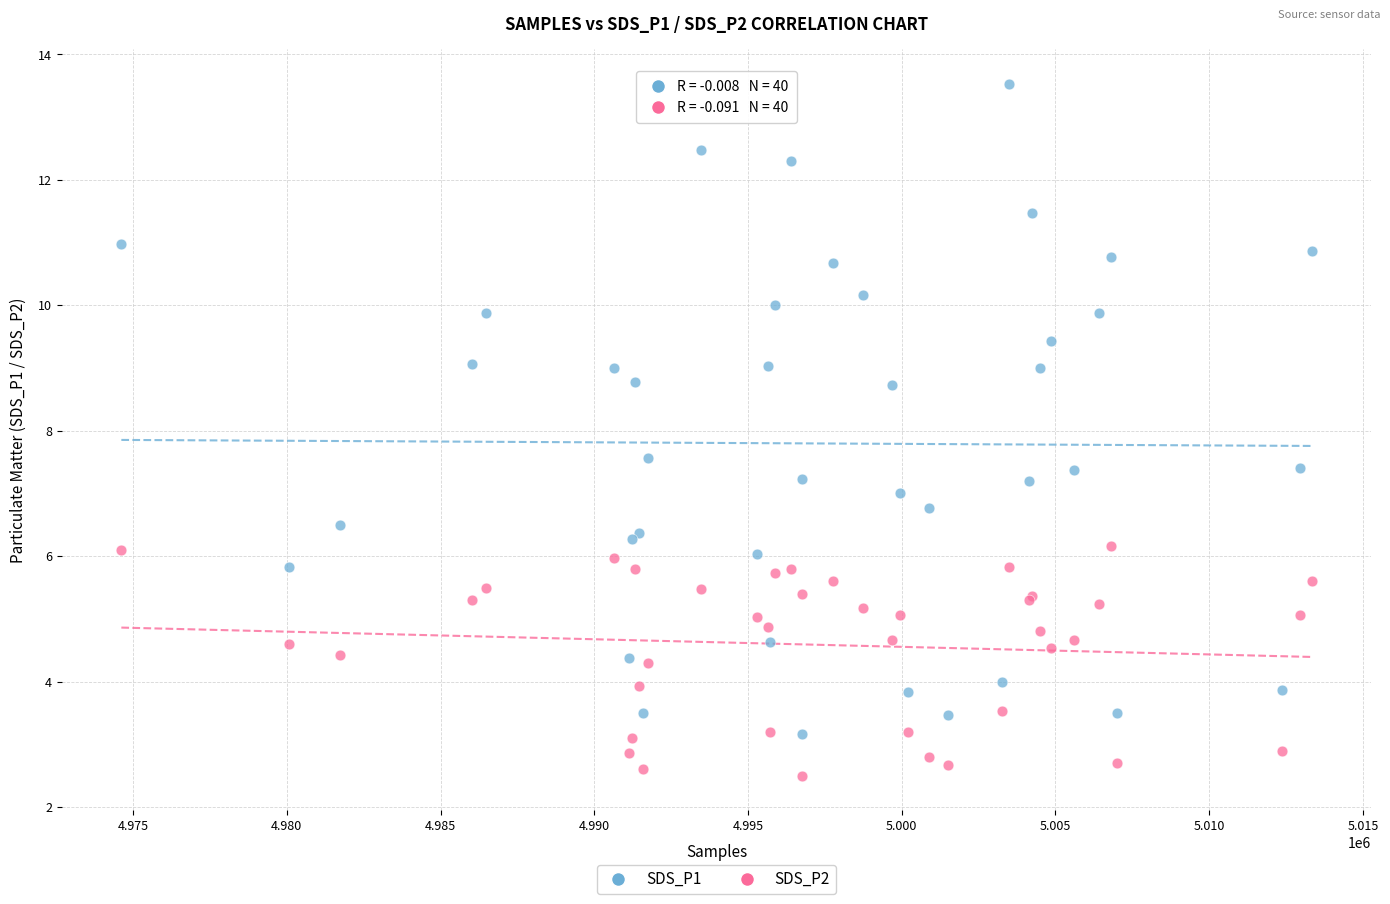

Which series has the widest spread of Y values?

SDS_P1